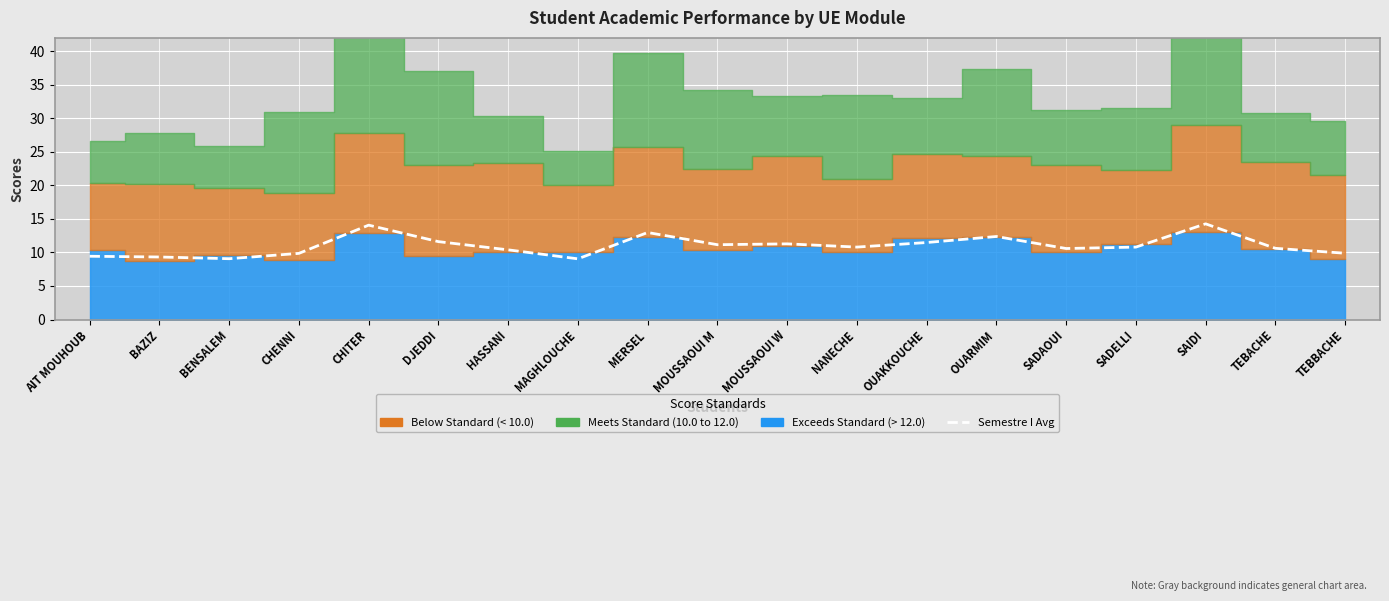

Rank the categories by value from lowest to highest.

MAGHLOUCHE, BENSALEM, BAZIZ, AIT MOUHOUB, CHENNI, TEBBACHE, HASSANI, SADAOUI, TEBACHE, SADELLI, NANECHE, MOUSSAOUI M, MOUSSAOUI W, OUAKKOUCHE, DJEDDI, OUARMIM, MERSEL, CHITER, SAIDI